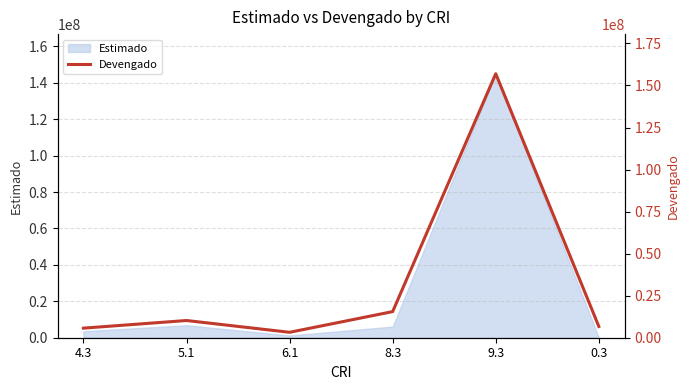

What is the difference between the second highest and second lowest values?

9837753.1